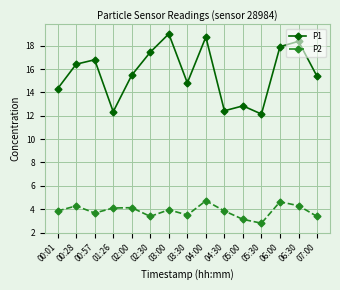

What is the minimum value for P2?

2.8